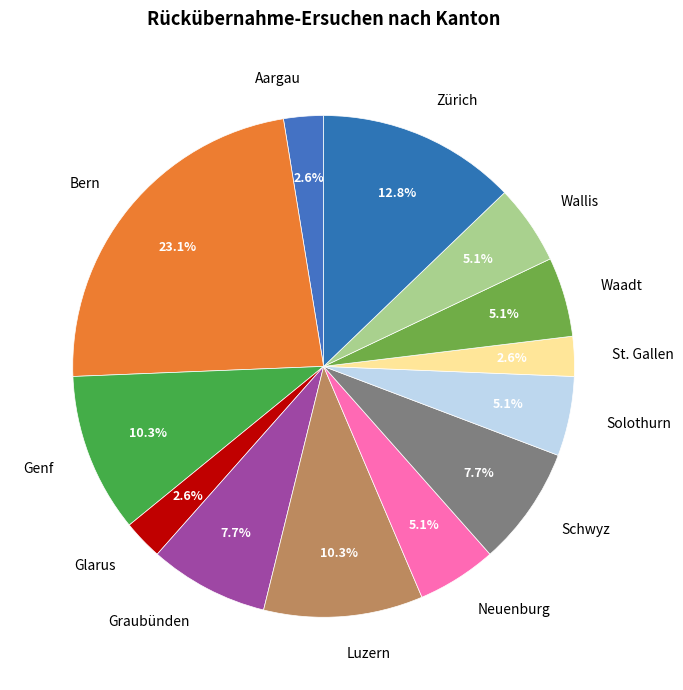

Approximately how many times larger is the value at Schwyz compared to St. Gallen?

3.0